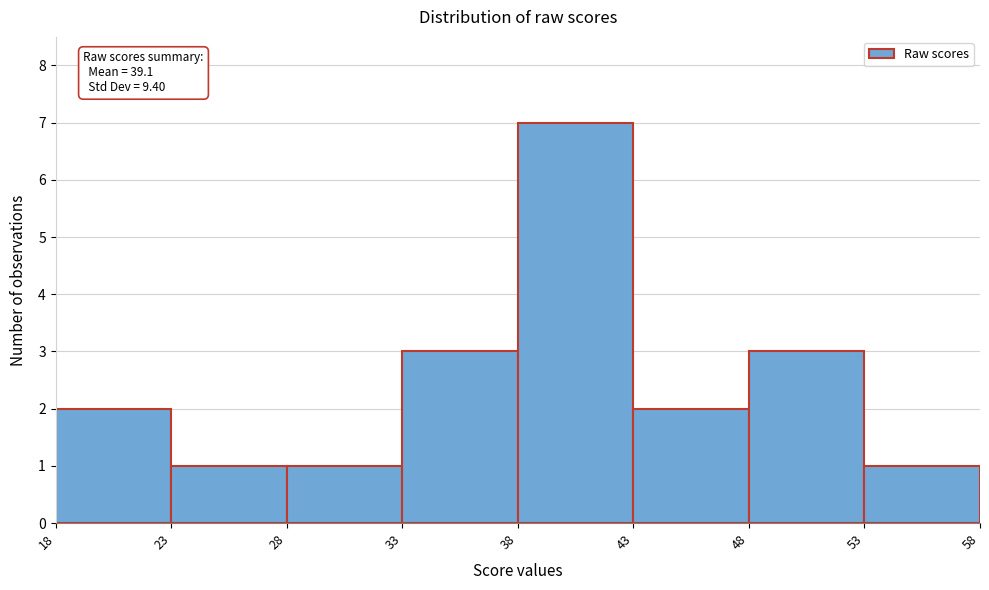

Reading left to right, list all the values displayed in this chart.

2	1	1	3	7	2	3	1